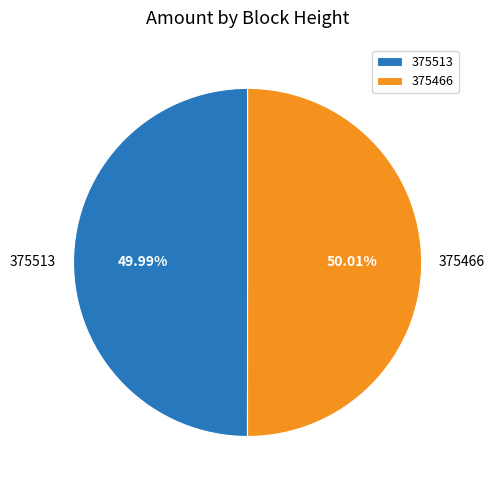

To the nearest percent, what percentage of the pie is 375513?

50%